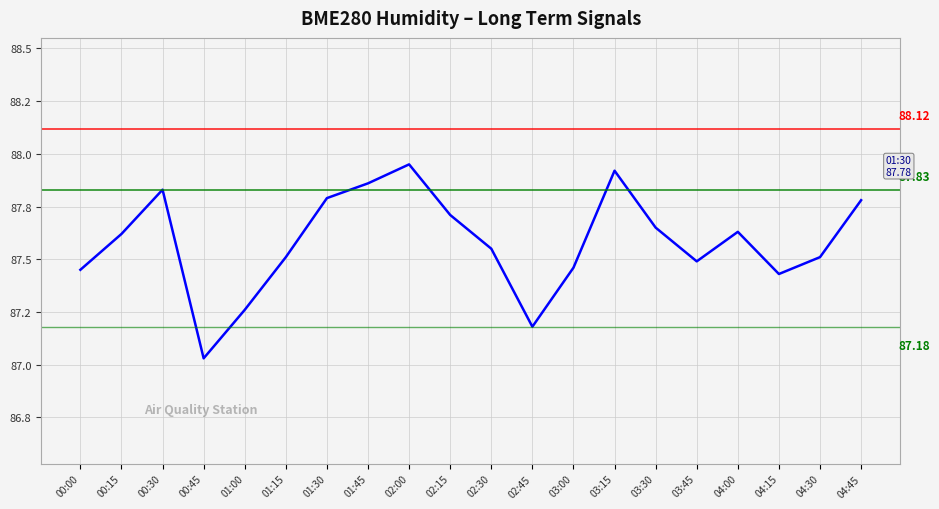

True or false: the data shows 87.7 at 03:30.

True